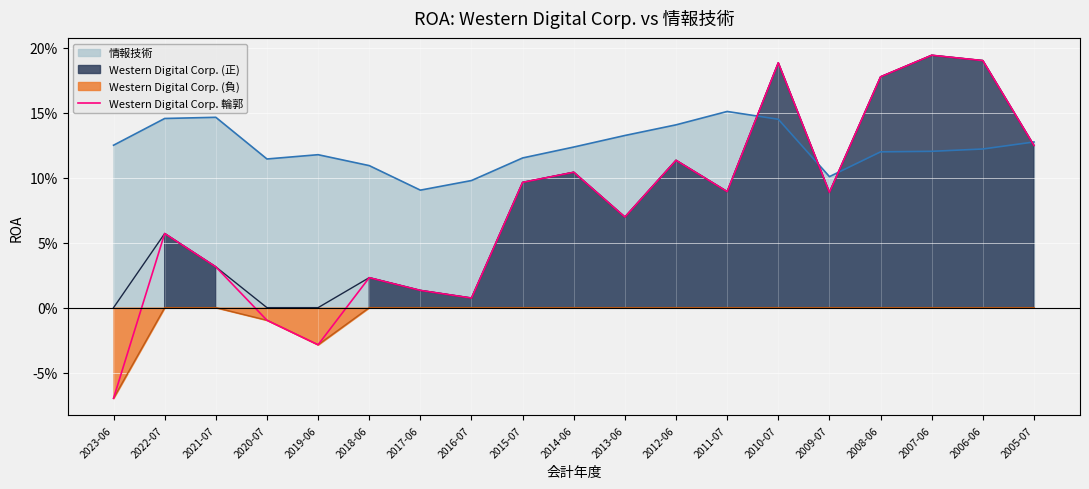

How many values are below zero?

3